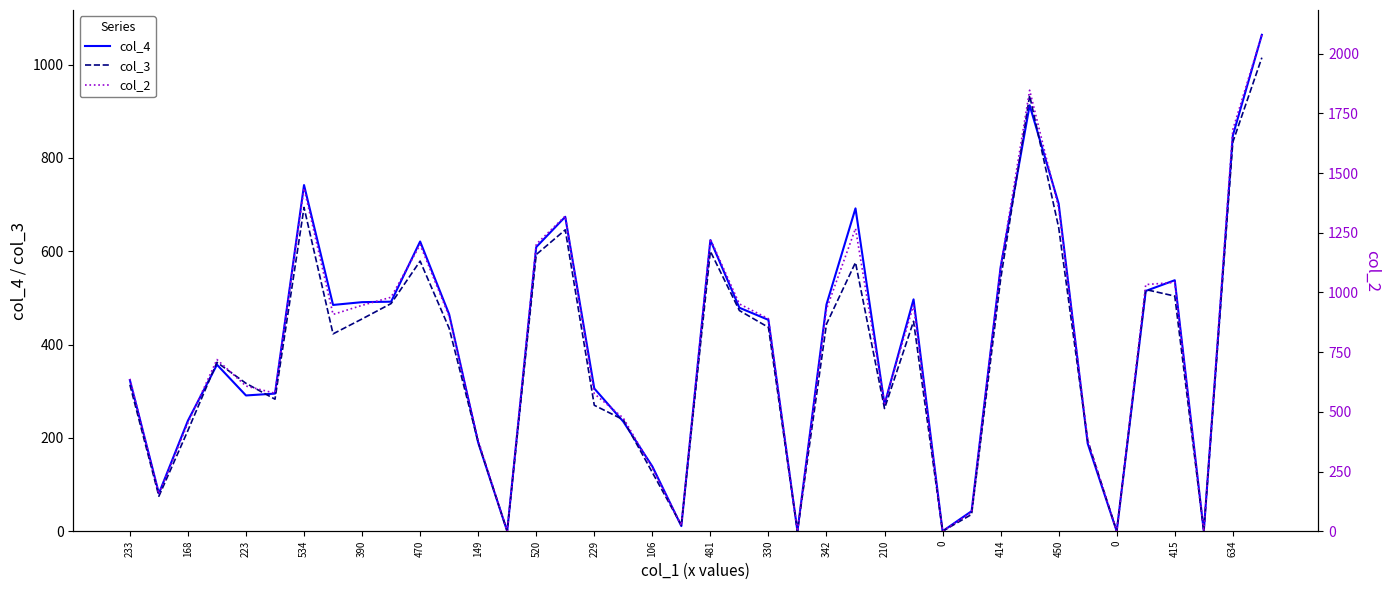

True or false: col_2 and col_3 intersect in this chart.

False